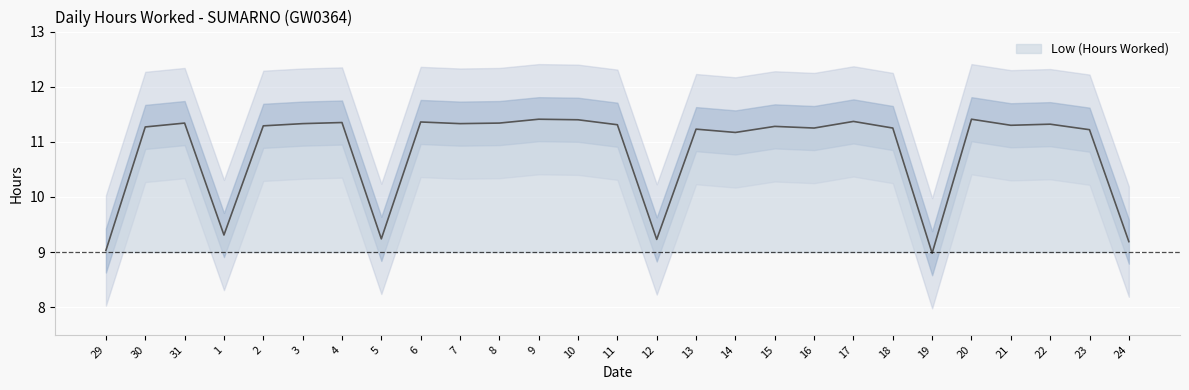

What is the average value?

10.8